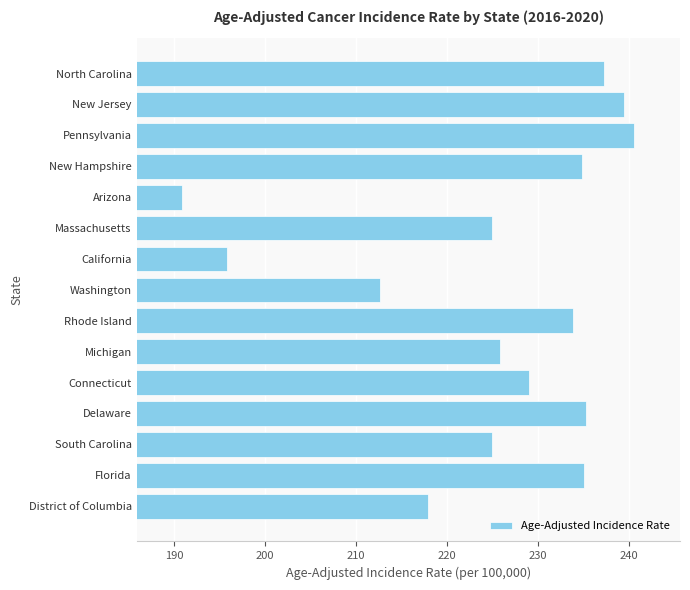

At which category does the chart reach its peak across all series?

Pennsylvania